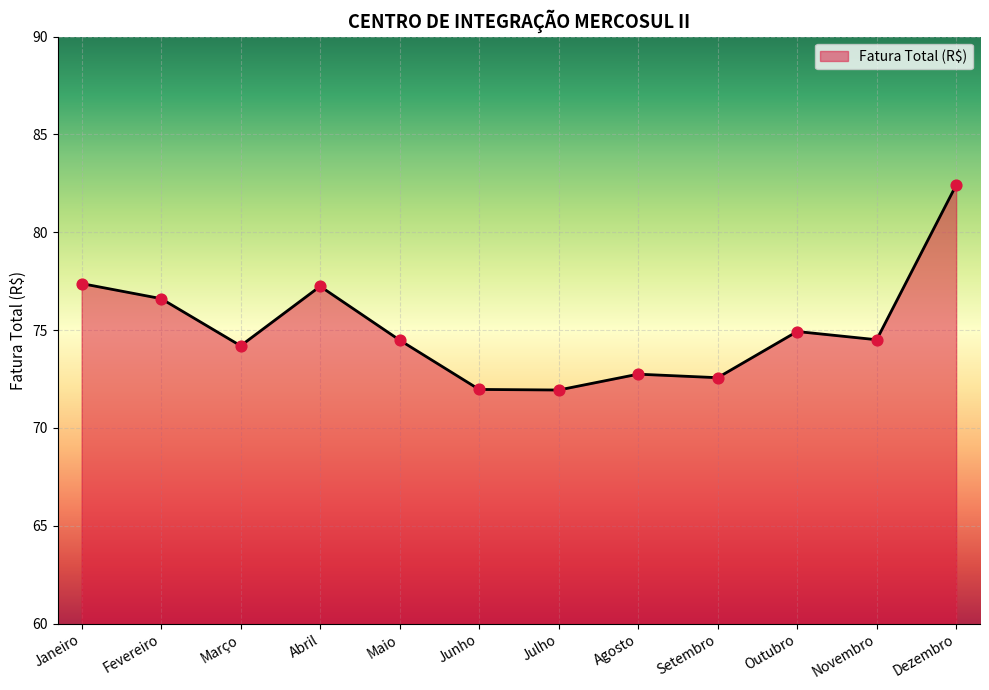

What is the ratio of the value at Maio to the value at Novembro?

1.0